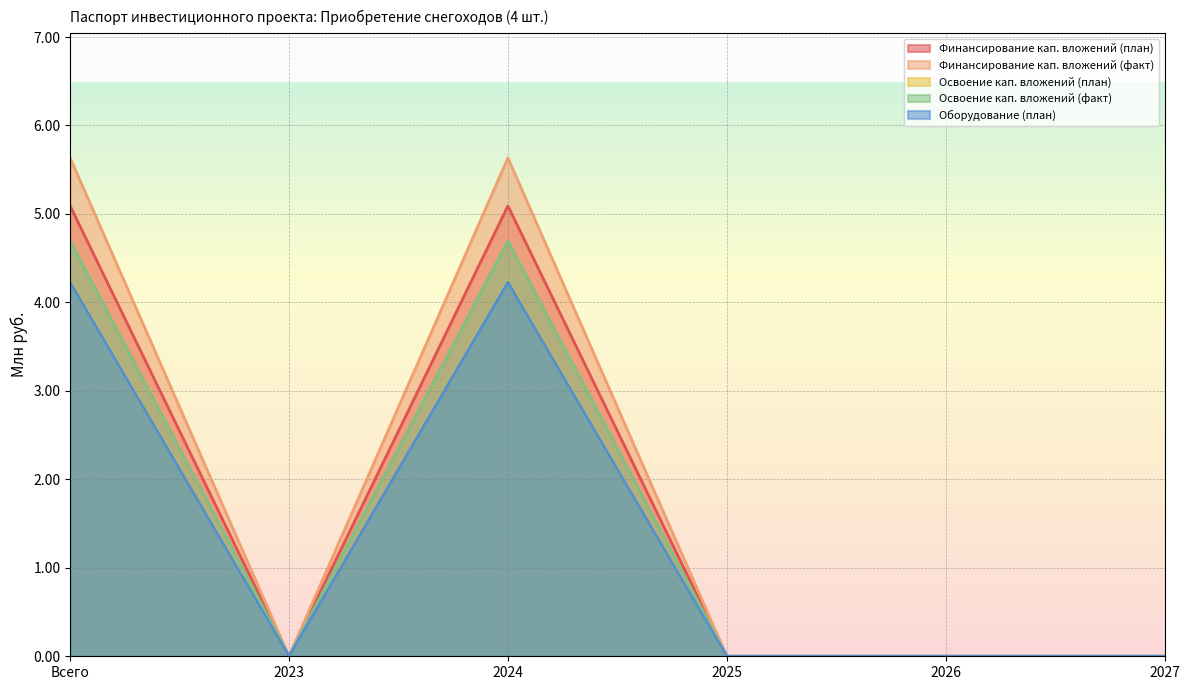

How many data points in Финансирование кап. вложений (план) are above 0?

2